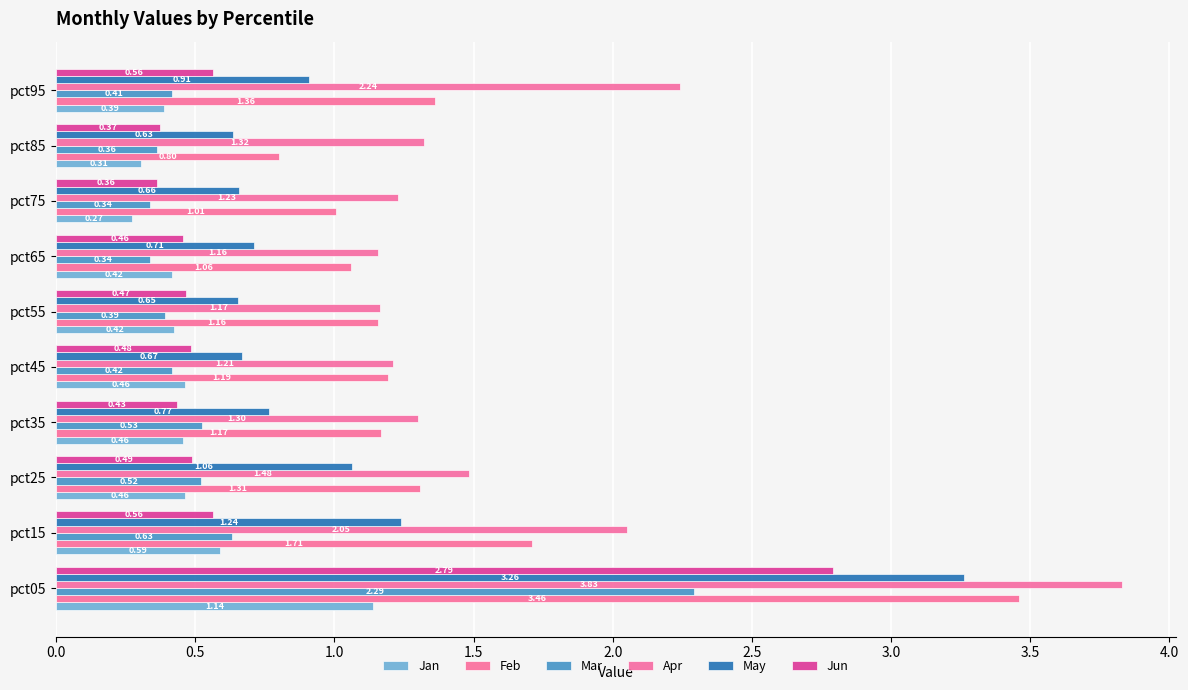

At how many categories does at least one series exceed 1?

10